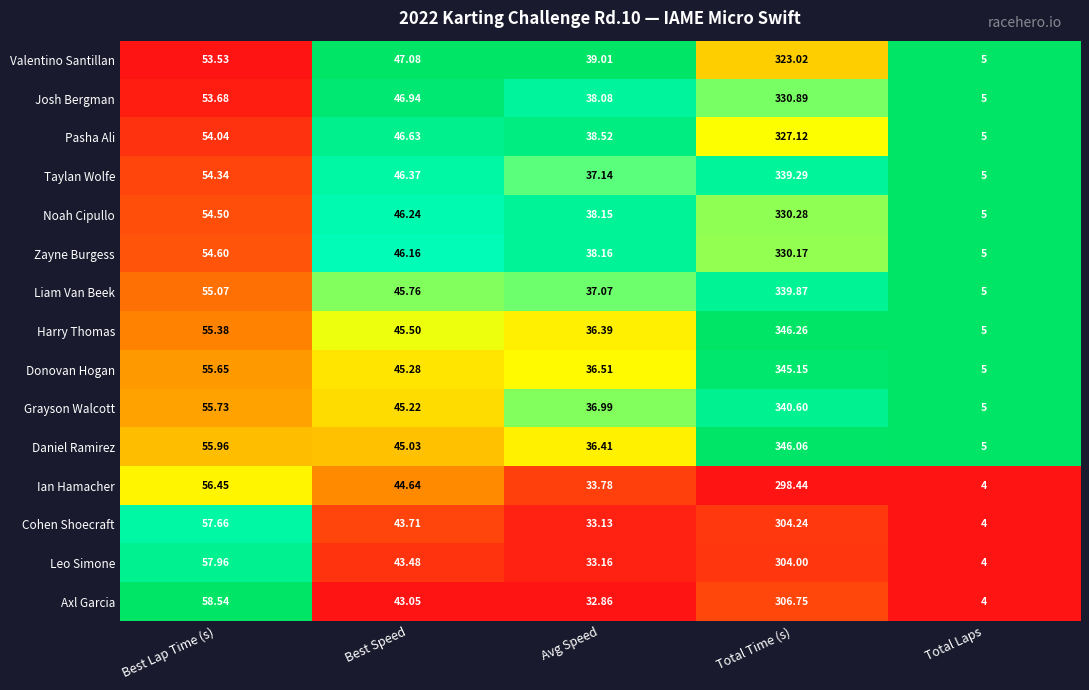

At which label does Liam Van Beek reach its minimum?

Total Laps